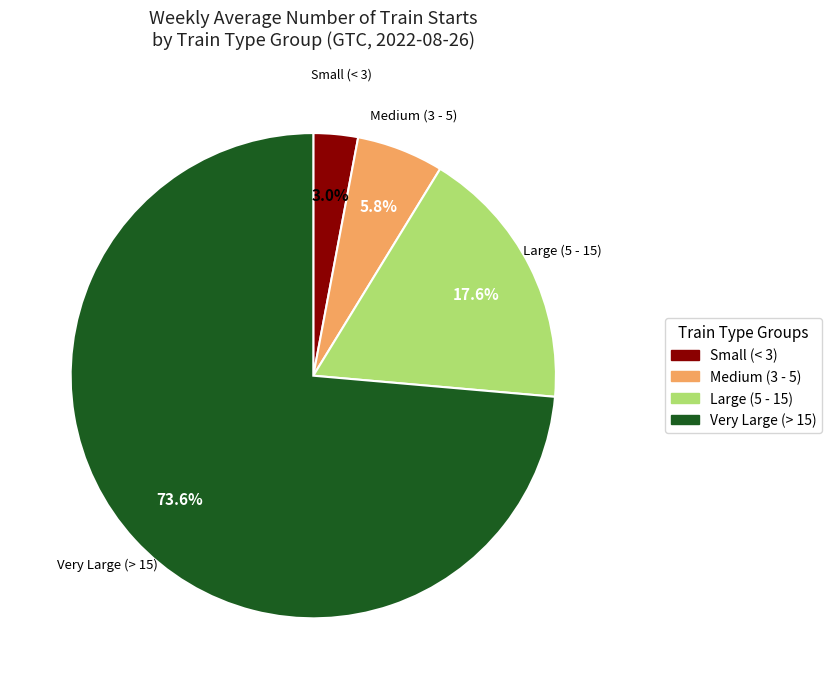

To the nearest percent, what is the average slice percentage?

25%